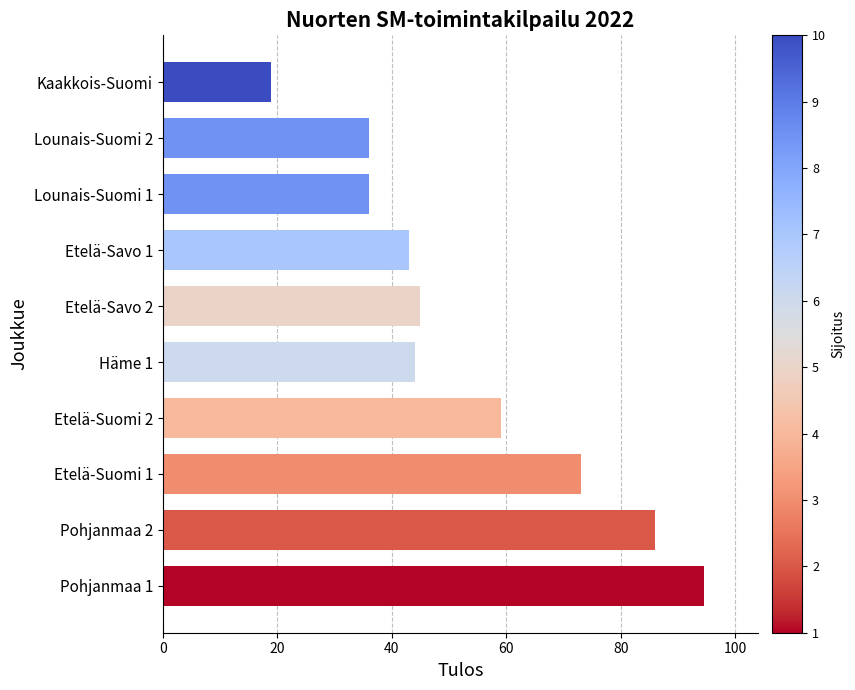

Where is the data nearest to the value 56?

Etelä-Suomi 2